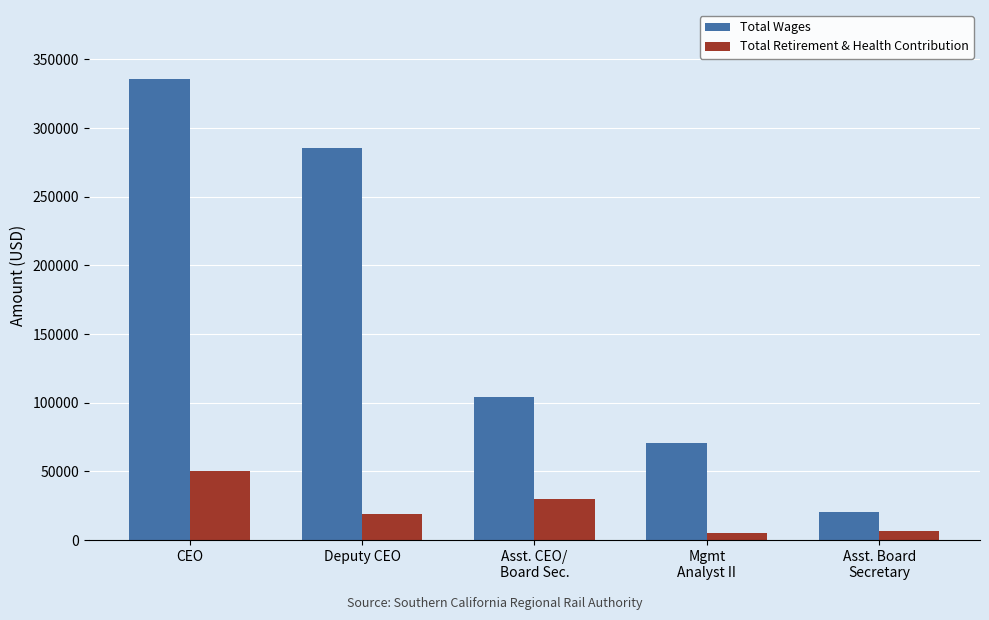

What is the label of the 4th bar from the right?

Deputy CEO